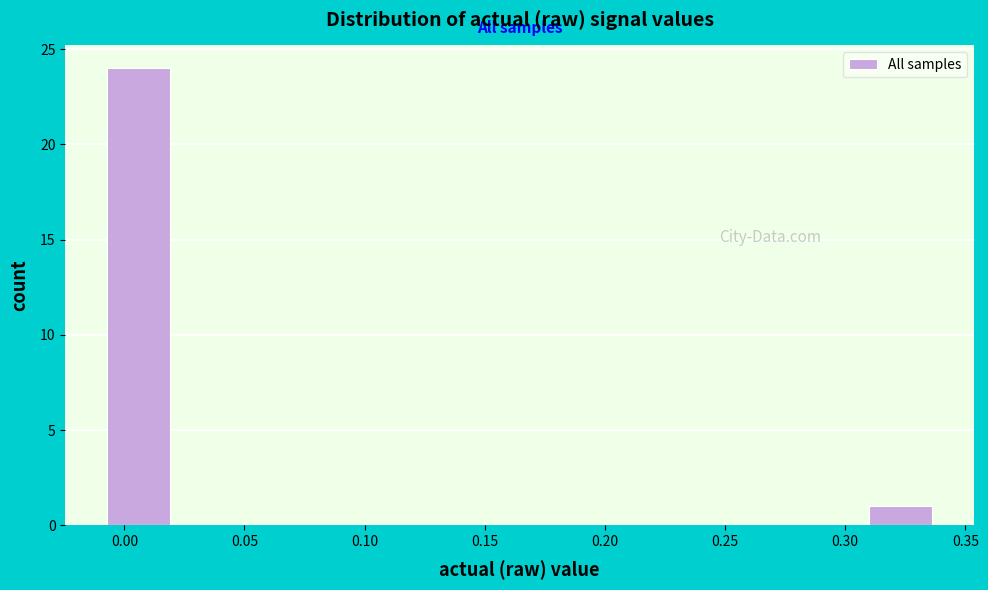

Reading left to right, list every bar in this chart as the range it spans on the x-axis followed by its height. Neither the bar edges nor the heights are printed on the chart, so give them approximately, as read against the axes.

-0.005 to 0.020: 24
0.020 to 0.050: 0
0.050 to 0.080: 0
0.080 to 0.110: 0
0.110 to 0.135: 0
0.135 to 0.165: 0
0.165 to 0.195: 0
0.195 to 0.225: 0
0.225 to 0.250: 0
0.250 to 0.280: 0
0.280 to 0.310: 0
0.310 to 0.340: 1